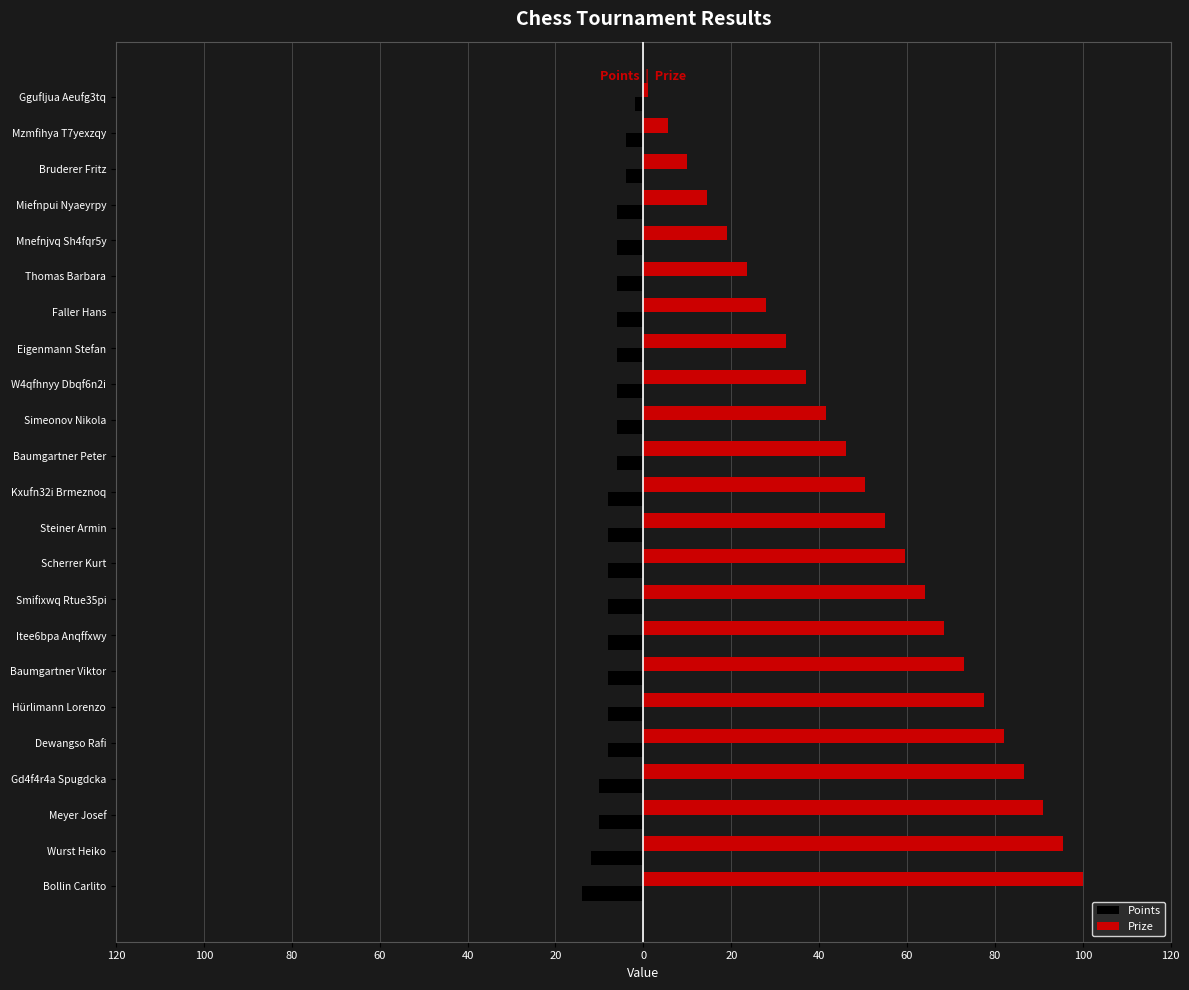

Reading left to right, what are all the values shown in this chart?

Points: -14.0	-12.0	-10.0	-10.0	-8.0	-8.0	-8.0	-8.0	-8.0	-8.0	-8.0	-8.0	-6.0	-6.0	-6.0	-6.0	-6.0	-6.0	-6.0	-6.0	-4.0	-4.0	-2.0
Prize: 100.0	95.5	91.0	86.5	82.0	77.5	73.0	68.5	64.0	59.5	55.0	50.5	46.0	41.5	37.0	32.5	28.0	23.5	19.0	14.5	10.0	5.5	1.0